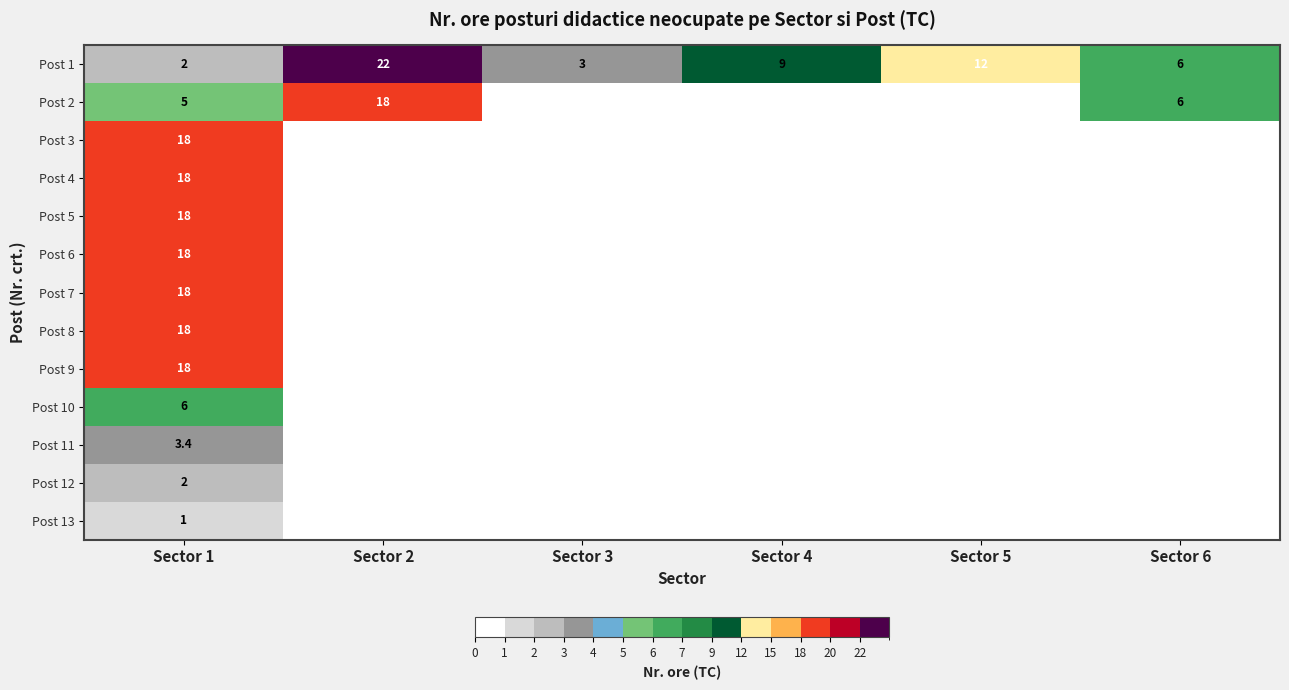

The value of Post 1 at Sector 1 is 2.0. True or false?

True